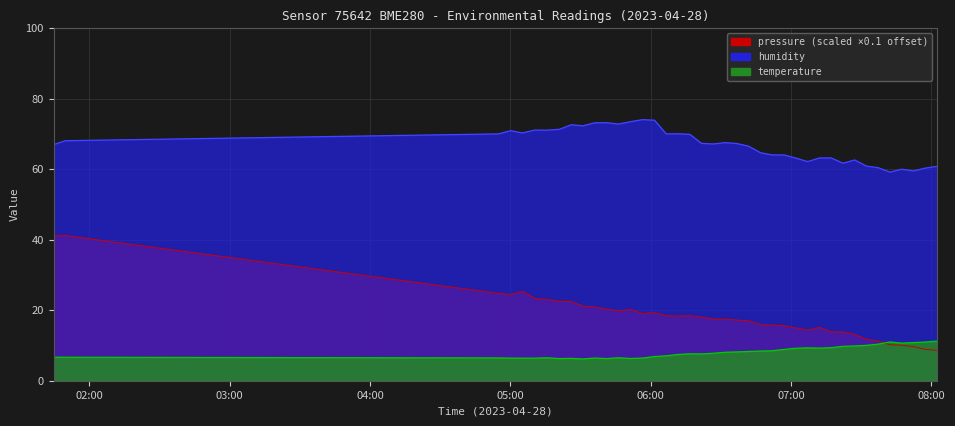

What is the difference between the maximum and minimum values in the pressure series?

32.5